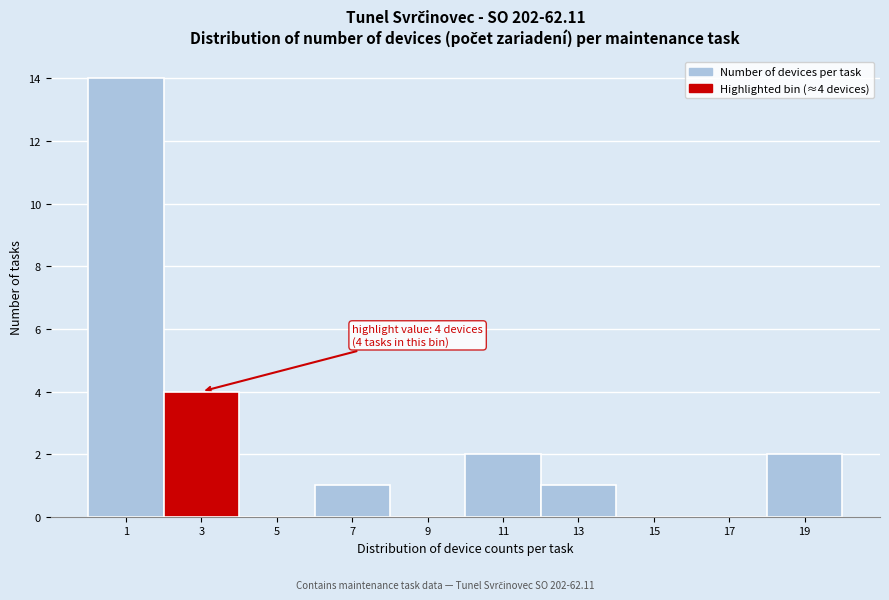

Reading left to right, list all the values displayed in this chart.

1=14	3=4	5=0	7=1	9=0	11=2	13=1	15=0	17=0	19=2